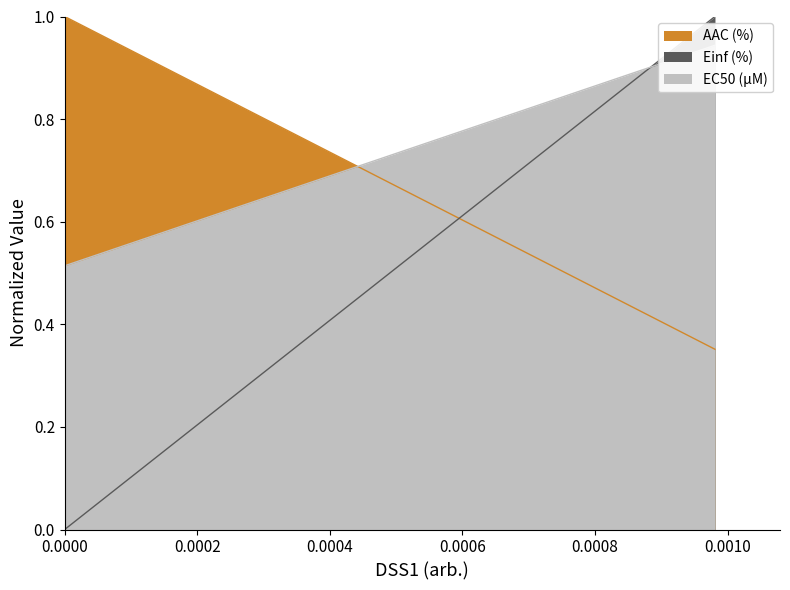

What is the difference between the maximum and minimum values in the Einf (%) series?

1.0